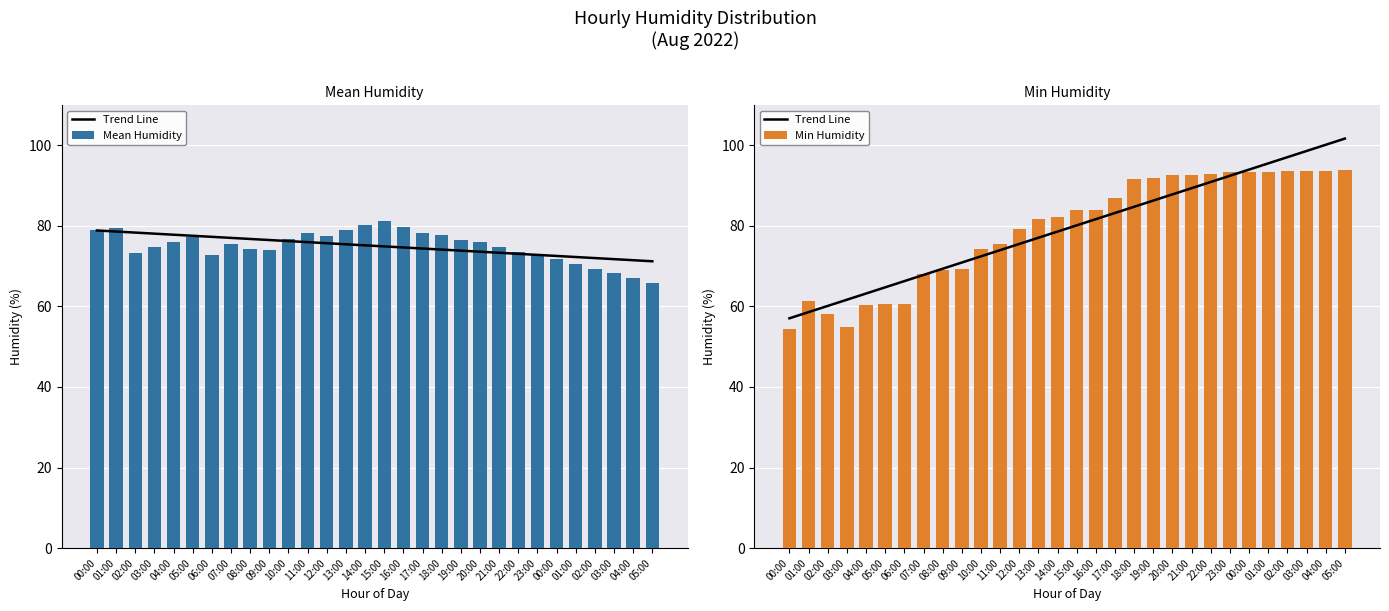

What is the label of the 19th bar from the left?

18:00